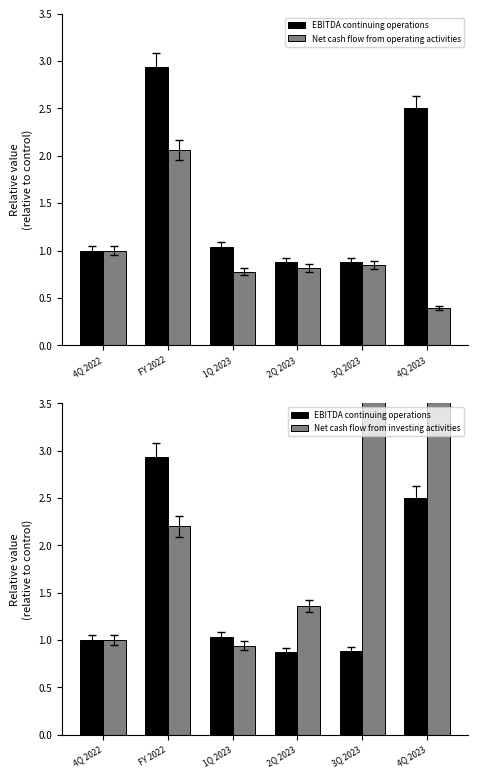

What is the approximate value of Net cash flow from investing activities at 1Q 2023?

0.9